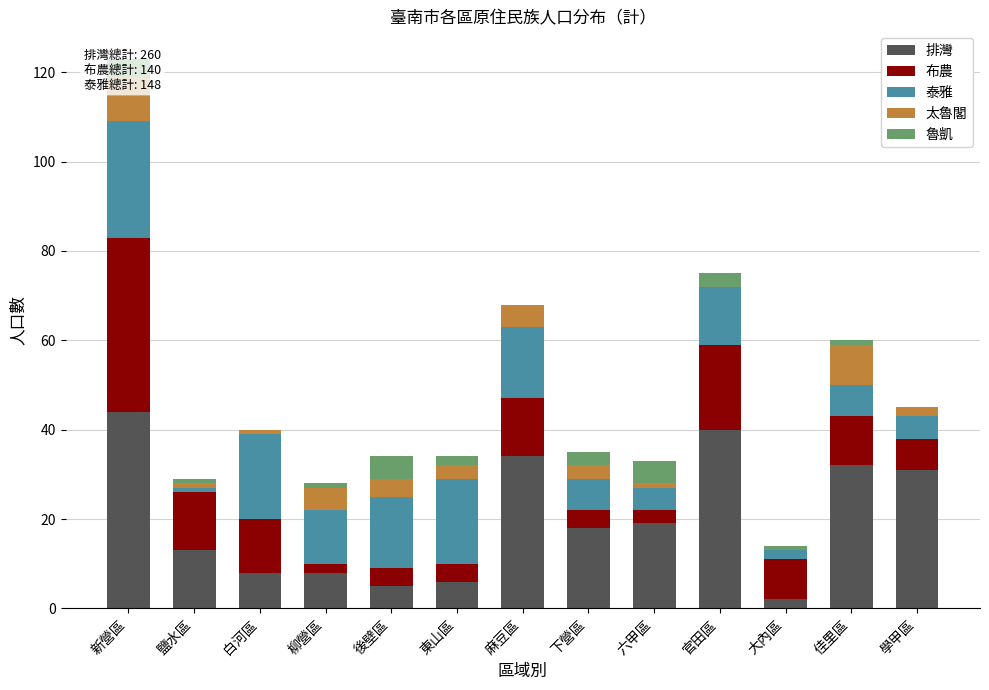

Between 新營區 and 鹽水區, which series saw the biggest shift?

排灣